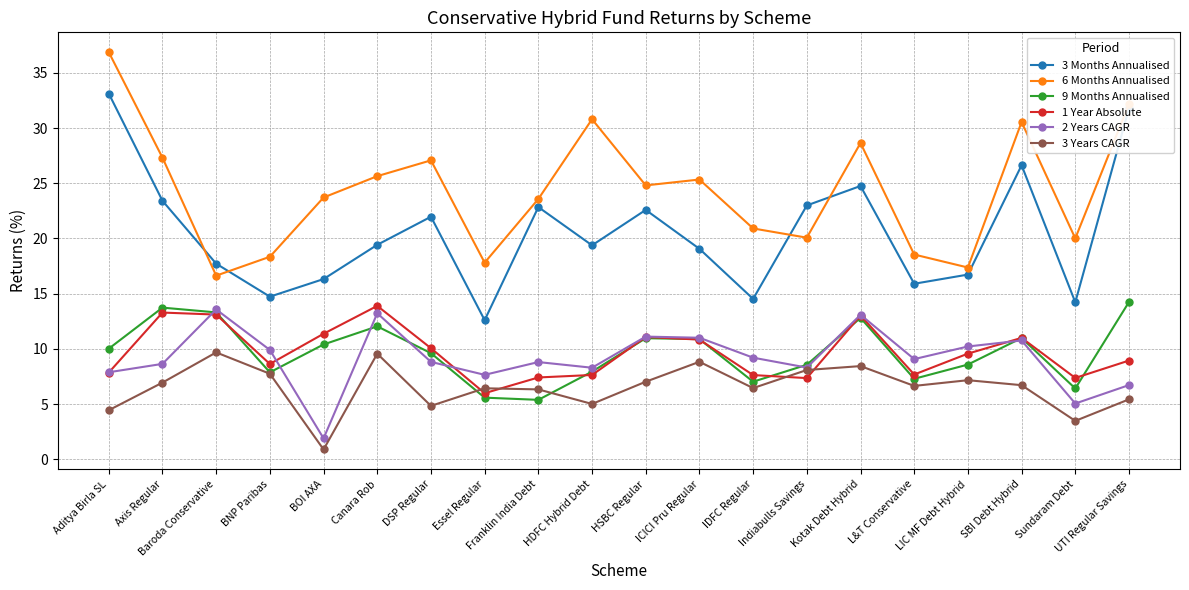

Count the number of categories in the chart.

20